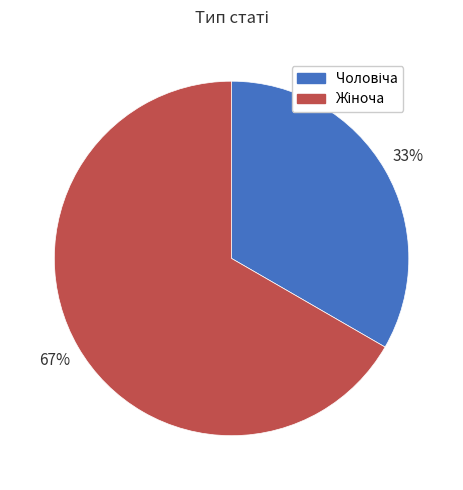

Does any single category account for the majority?

Yes